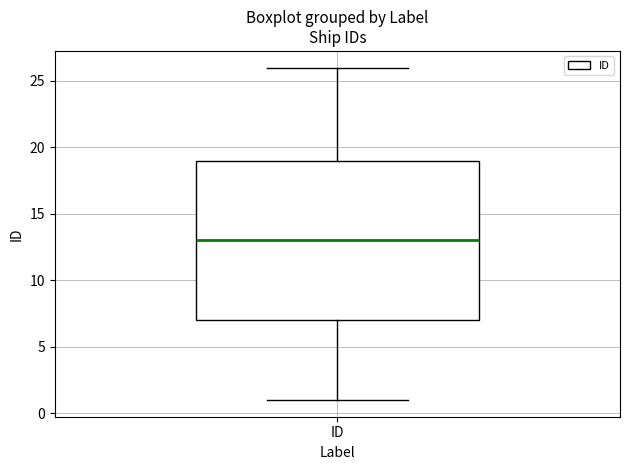

Transcribe this box plot: give where the median line is, the range the box spans, and where the two whiskers end, as read against the y-axis. The values are not printed on the chart, so give them approximately, as read against the axis.

median 13, box 7 to 19, whiskers 1 to 26